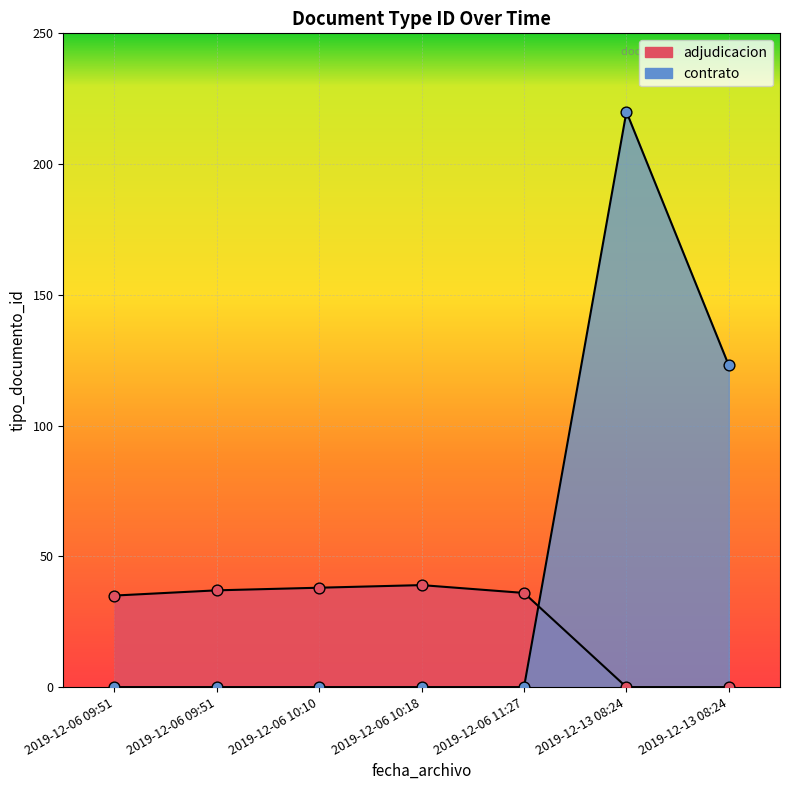

What is the ratio of the value at 2019-12-13 08:24 to the value at 2019-12-13 08:24?

0.6